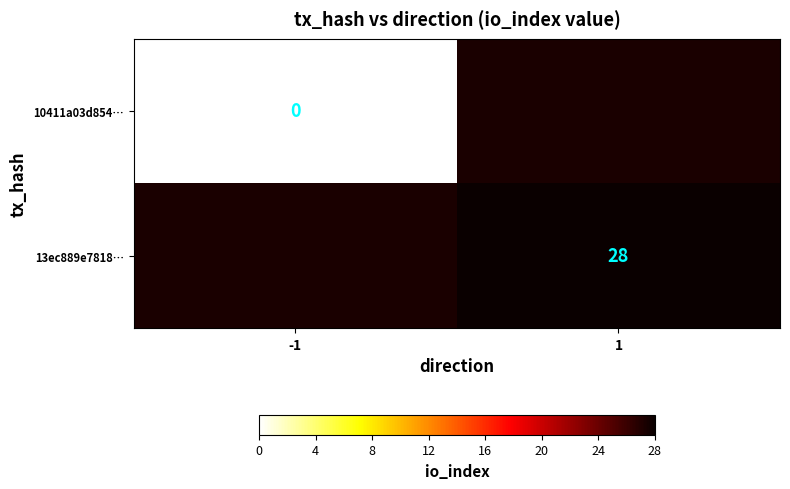

The 13ec889e7818… series shows 28 at 1. True or false?

True